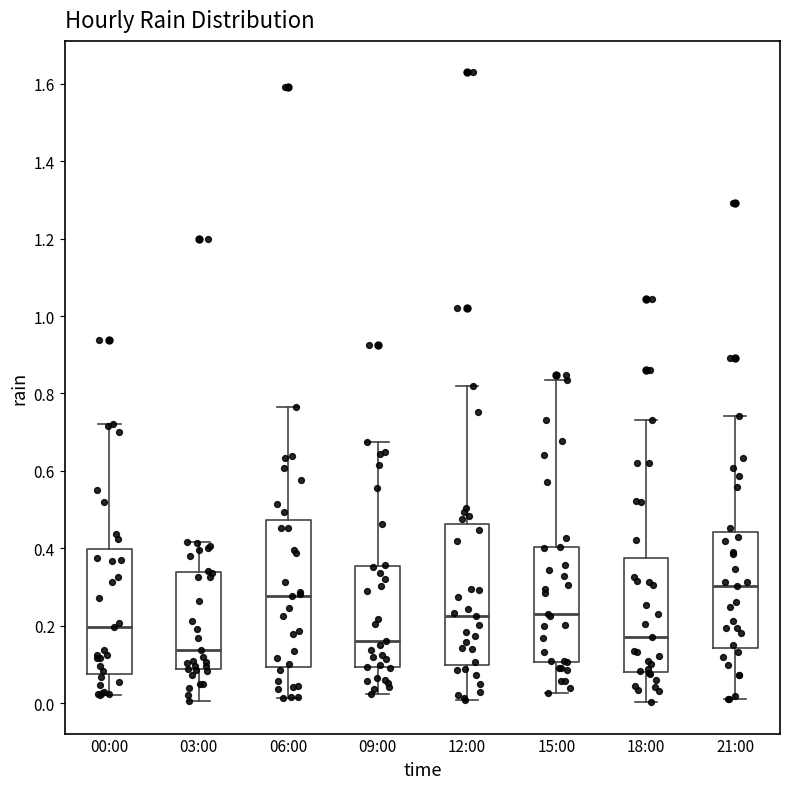

Where does the lower whisker of the box for 09:00 end on the y-axis? The values are not printed on the chart, so give them approximately, as read against the axis.

0.02